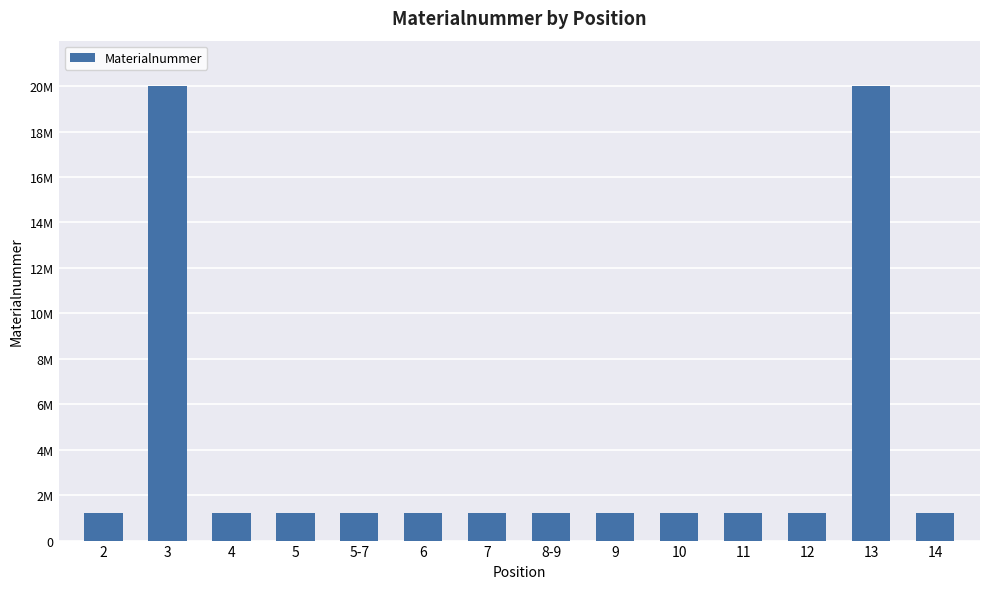

What is the sum of the values at 14 and 5-7?

2445847